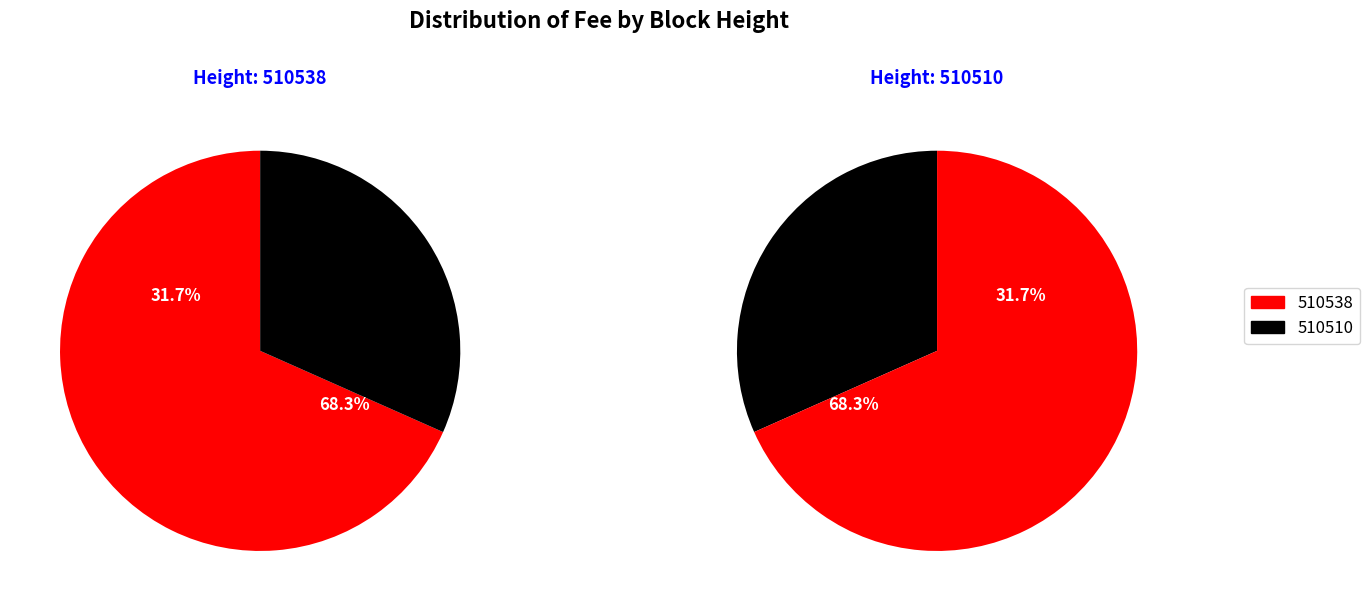

Count the number of slices in the pie.

2